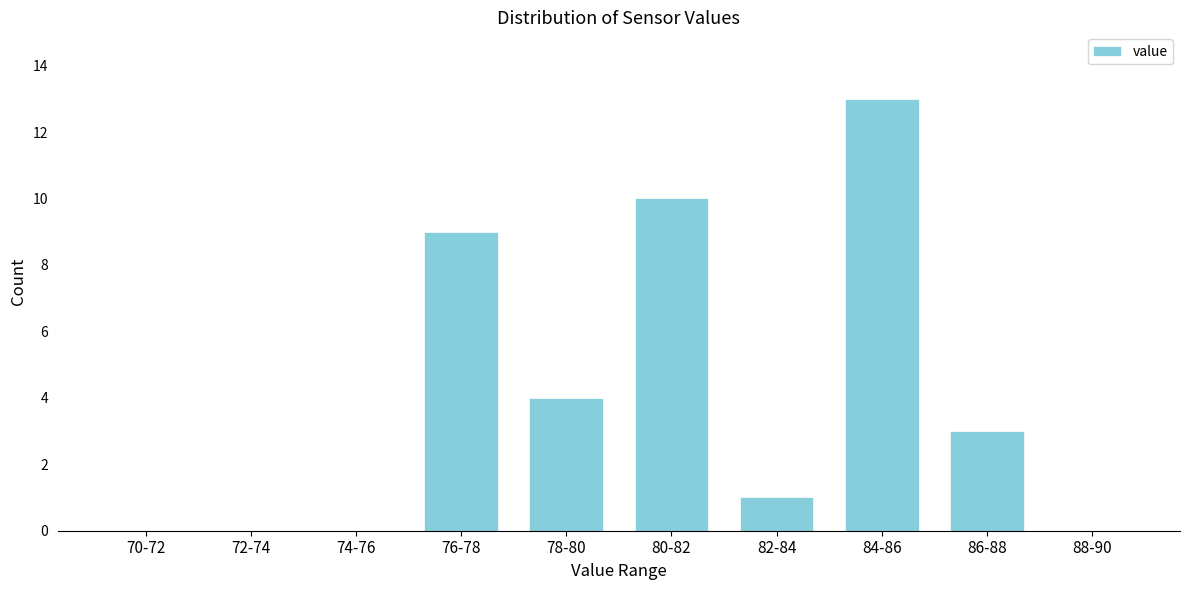

Reading right to left, list all the values displayed in this chart.

88-90=0	86-88=3	84-86=13	82-84=1	80-82=10	78-80=4	76-78=9	74-76=0	72-74=0	70-72=0